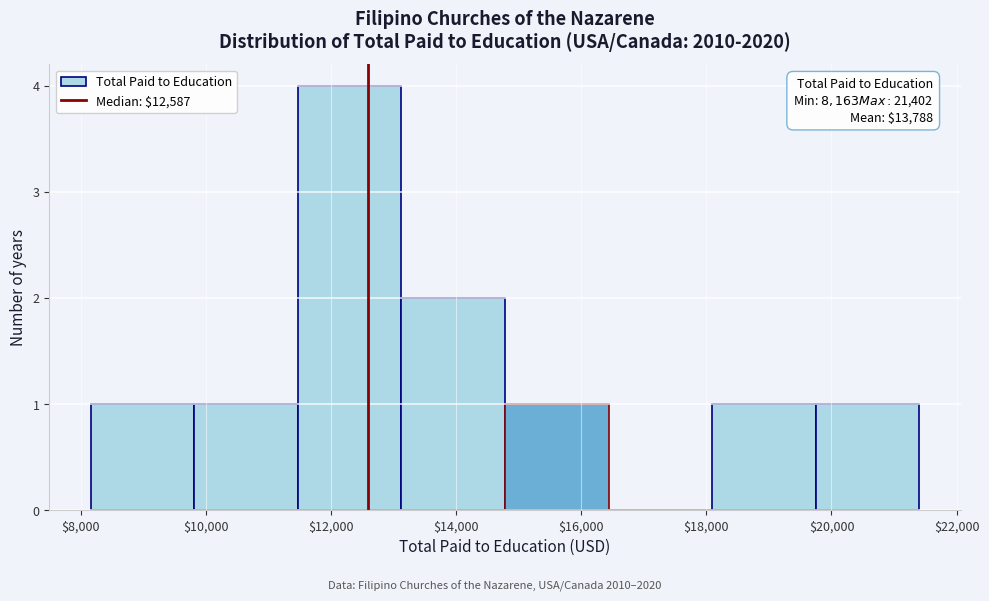

Which range on the x-axis has the tallest bar?

11400 to 13200